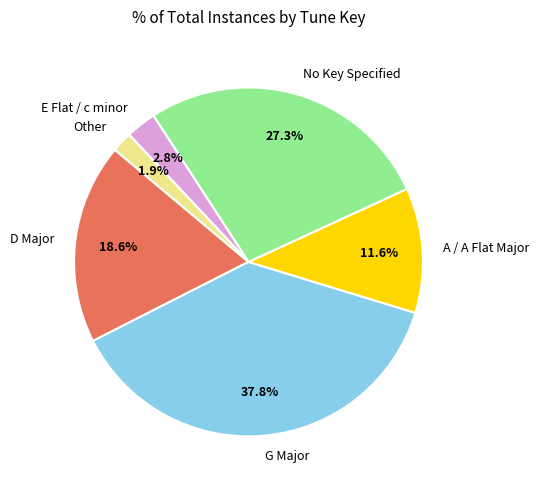

What is the largest slice in the pie chart?

G Major